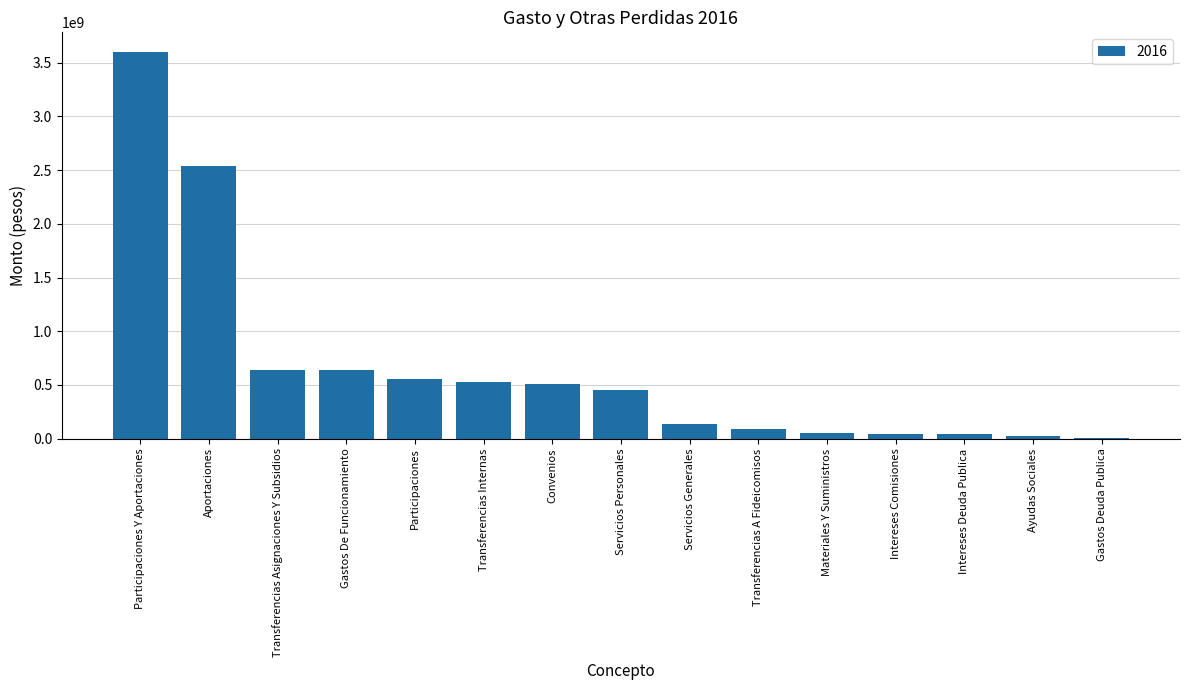

How many categories are shown in the chart?

15